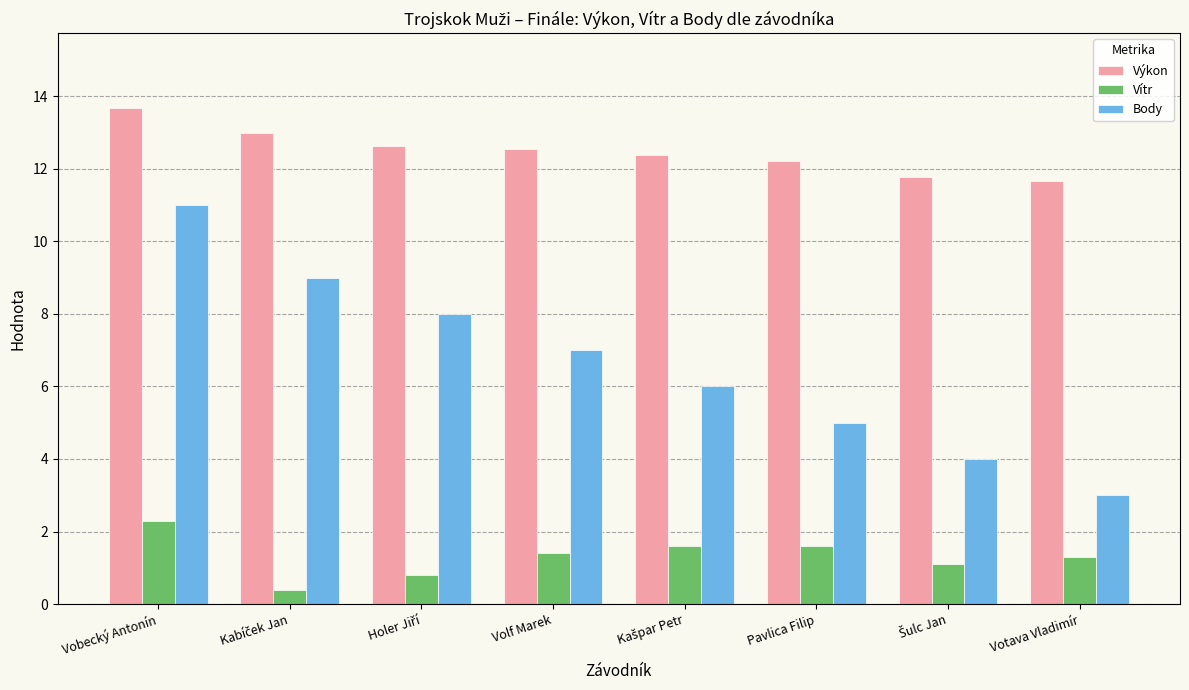

The Výkon series shows 12.2 at Pavlica Filip. True or false?

True